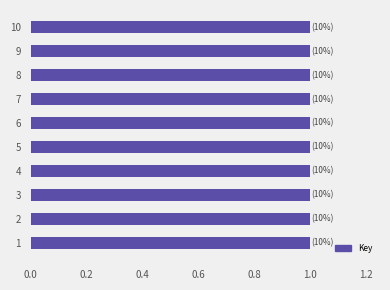

Reading bottom to top, extract all data points from this chart.

1.0	1.0	1.0	1.0	1.0	1.0	1.0	1.0	1.0	1.0